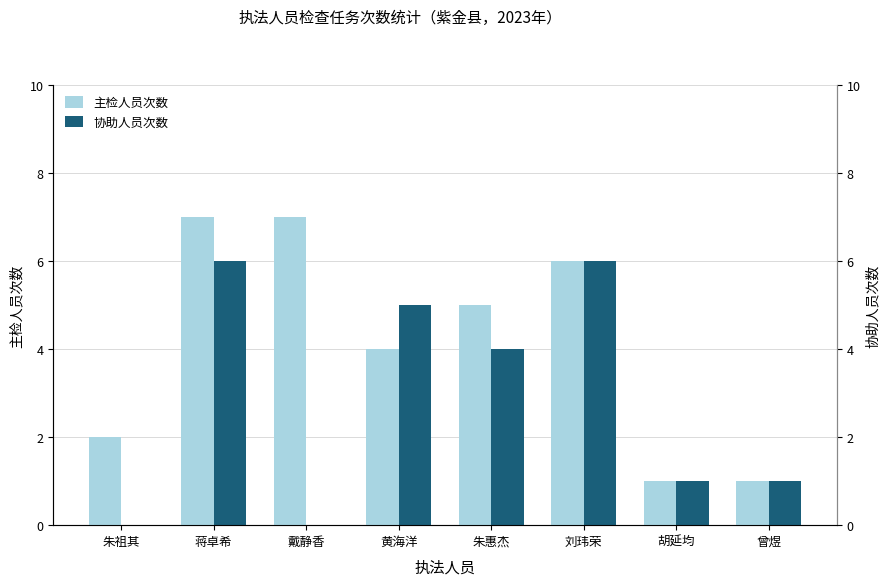

Reading left to right, what are all the values shown in this chart?

主检人员次数: 2	7	7	4	5	6	1	1
协助人员次数: 0	6	0	5	4	6	1	1